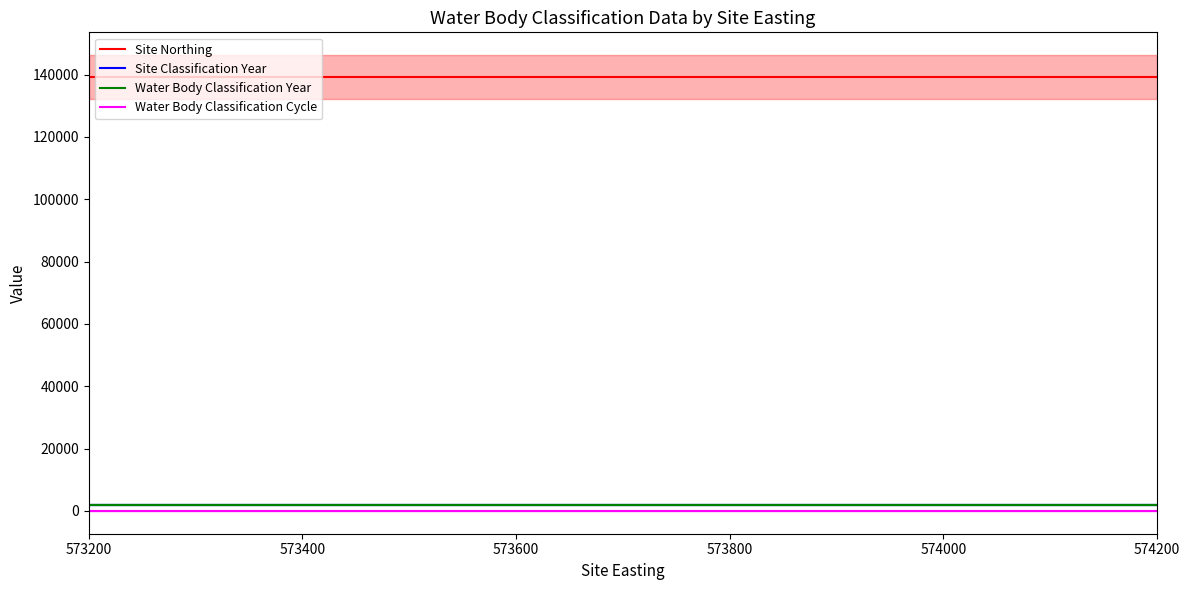

How many lines are shown in the chart?

4